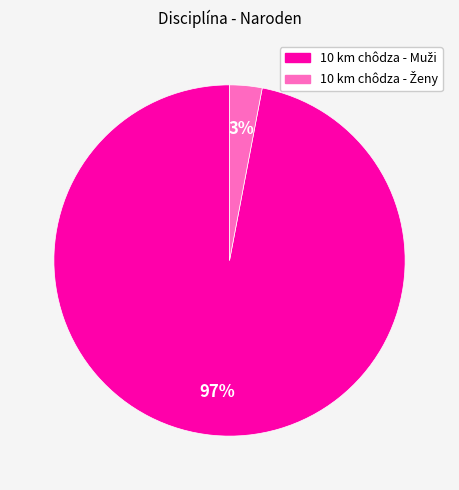

Is there any slice that represents more than half of the pie?

Yes